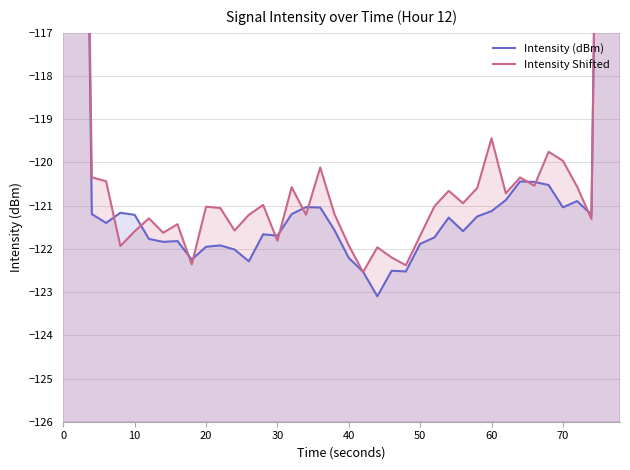

Which series has the largest range (max minus min)?

Intensity Shifted